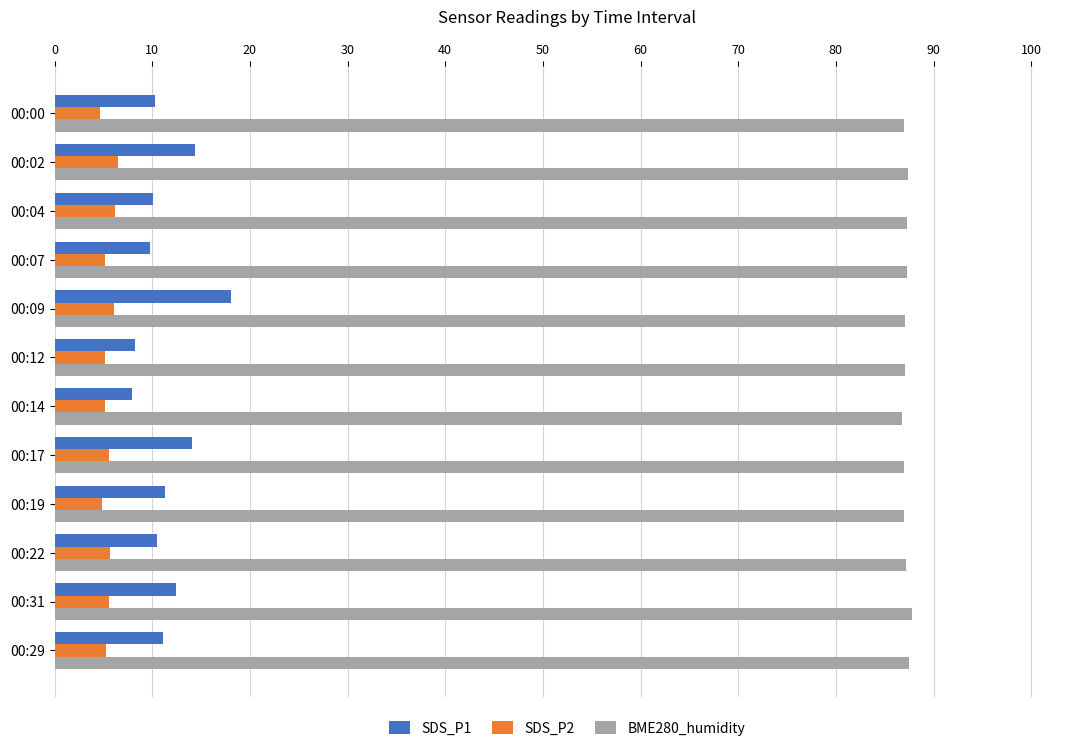

What is the difference between the maximum and minimum values in the BME280_humidity series?

1.1